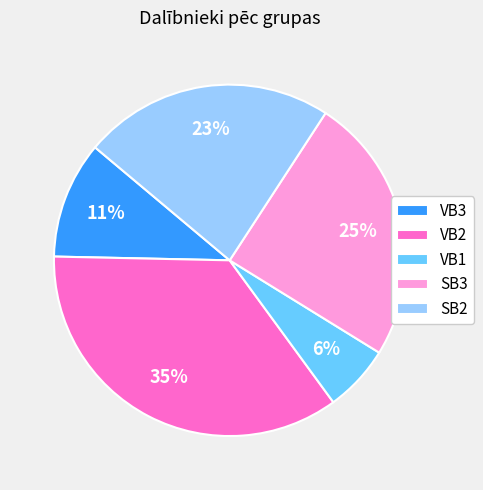

Do SB3 and SB2 together represent more than half of the pie?

No